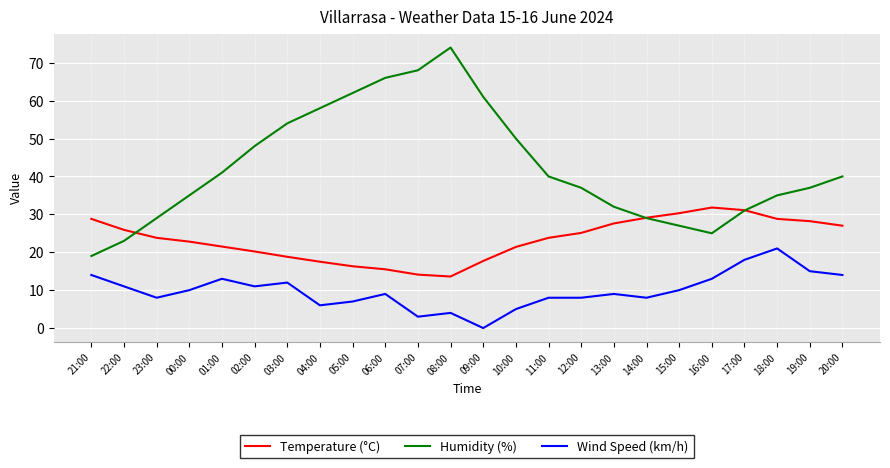

What is the difference between the Humidity (%) values at 14:00 and 01:00?

12.0